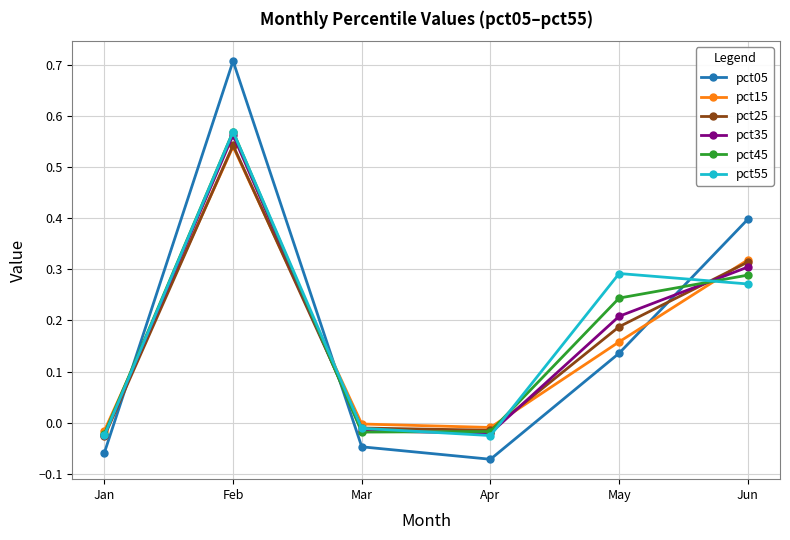

Which series has the largest range (max minus min)?

pct05